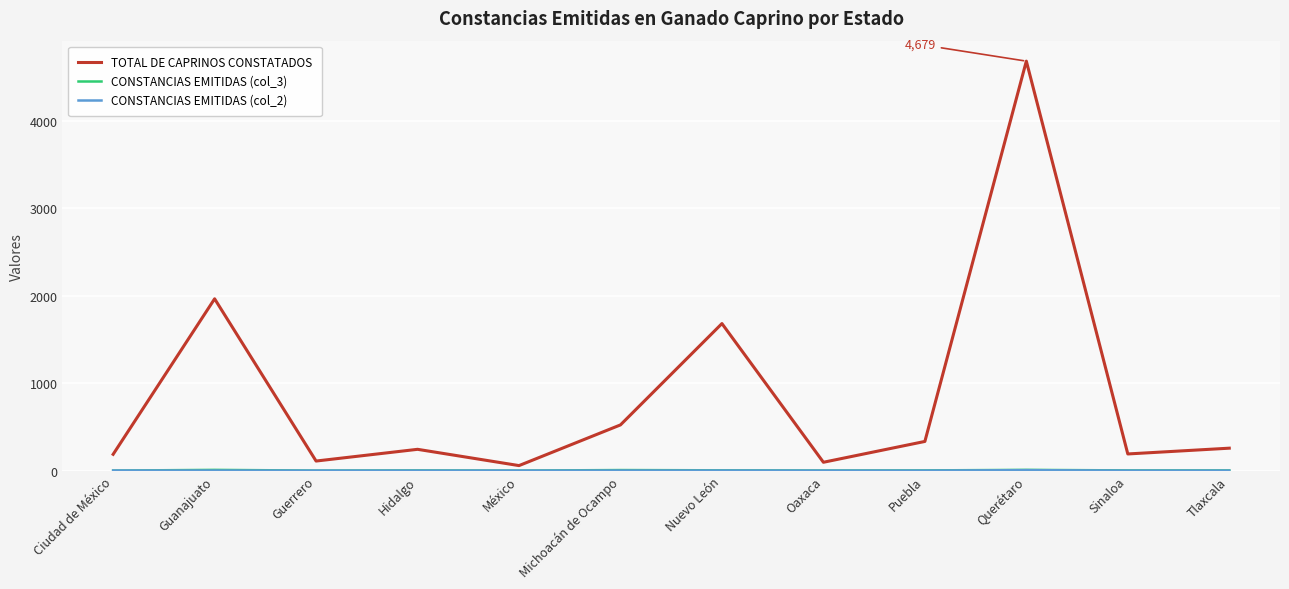

At which label is TOTAL DE CAPRINOS CONSTATADOS closest to 2368?

Guanajuato